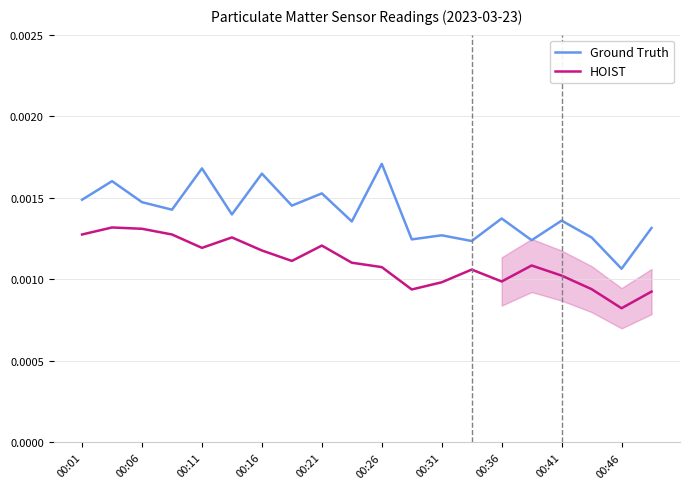

Where is HOIST nearest to the value 0?

00:46